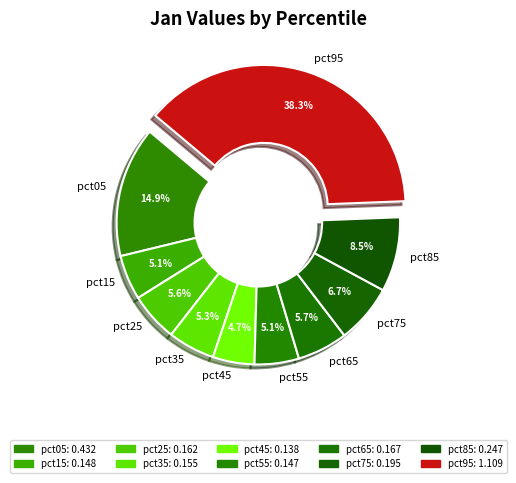

Is there any slice that represents more than half of the pie?

No